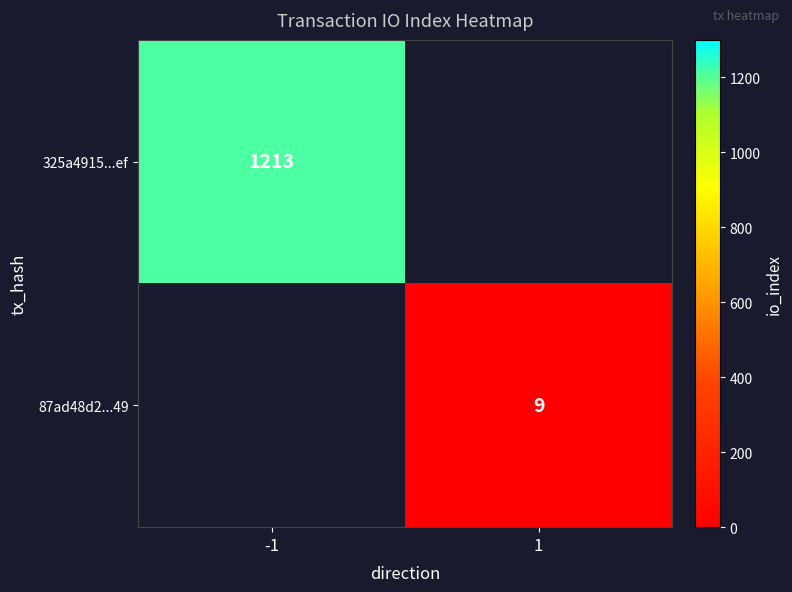

True or false: 325a4915...ef has a value of 1945 at -1.

False